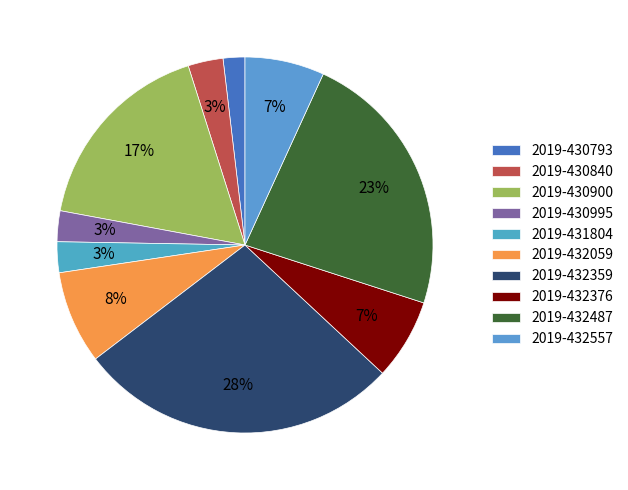

Is 2019-430995 the majority of the pie?

No